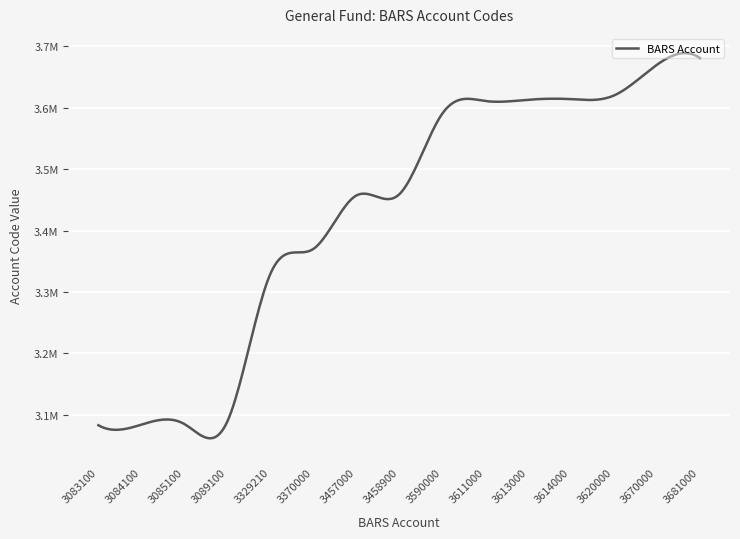

Does the chart display data point markers on the line(s)?

No